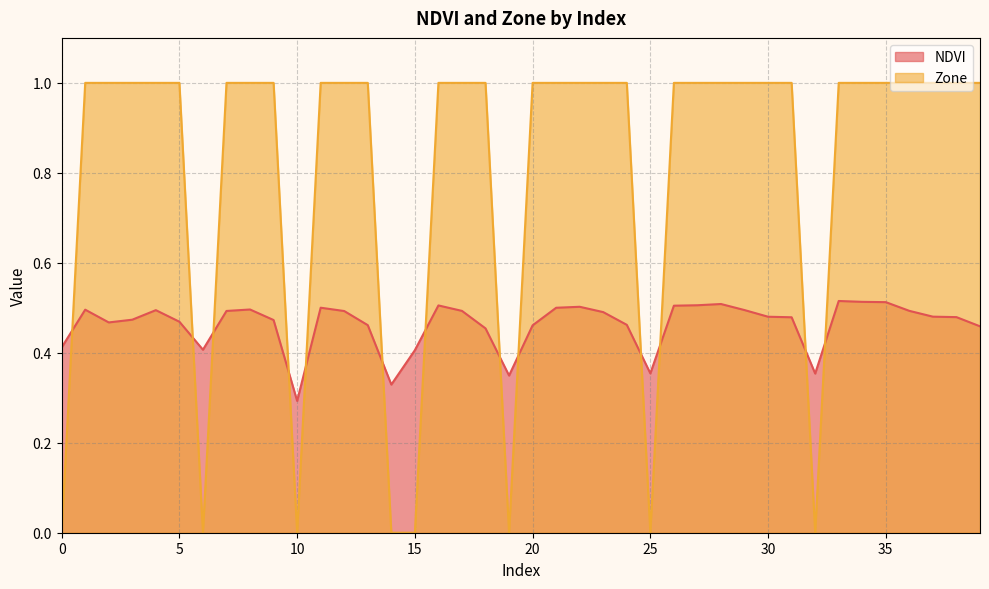

True or false: NDVI and Zone cross at least once.

True